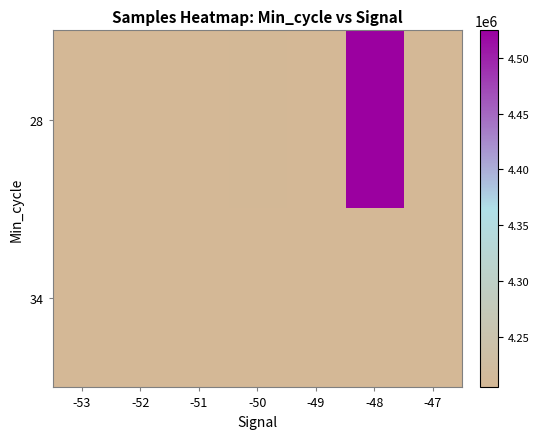

List the series in order of their overall mean, highest first.

28, 34